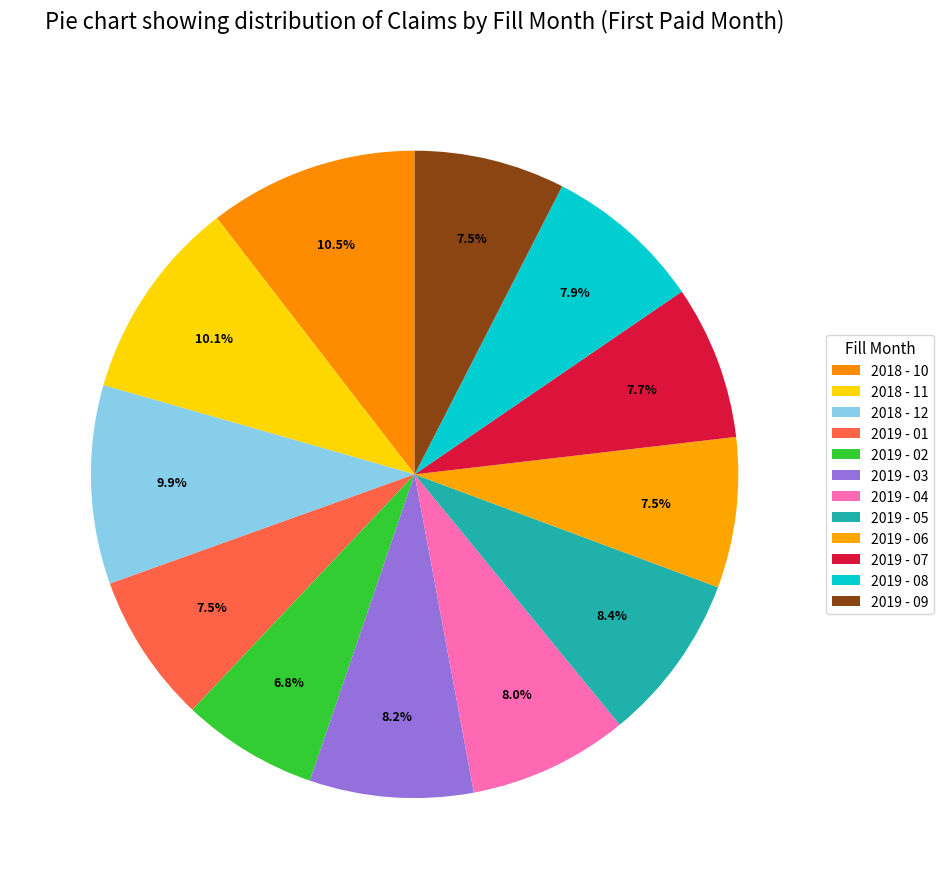

To the nearest percent, what percentage of the pie is 2019 - 05?

8%